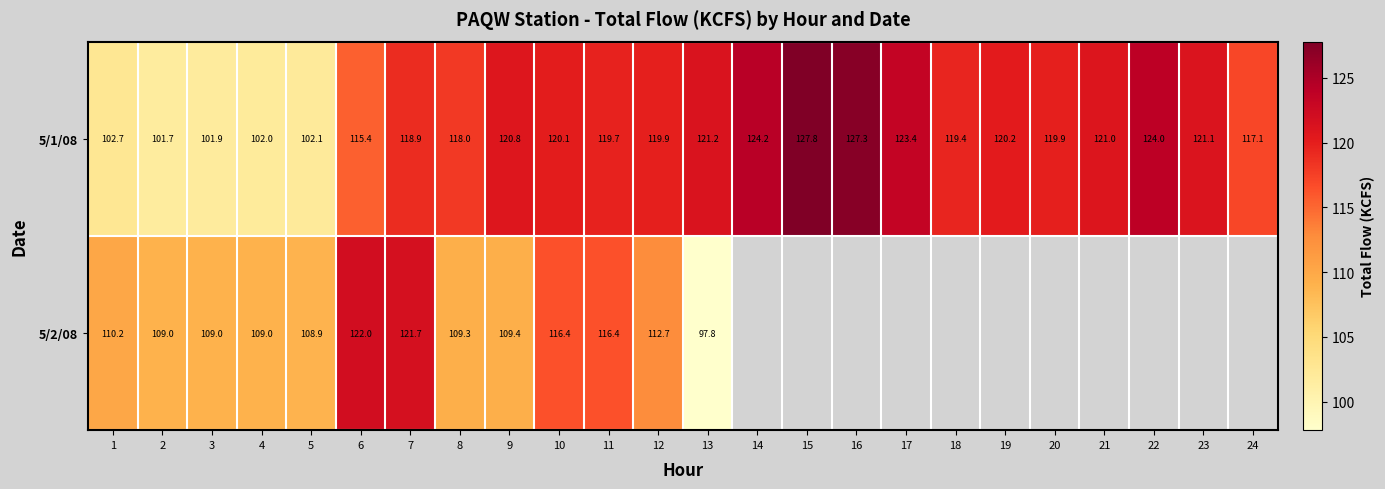

Which label corresponds to the largest value in the chart?

15